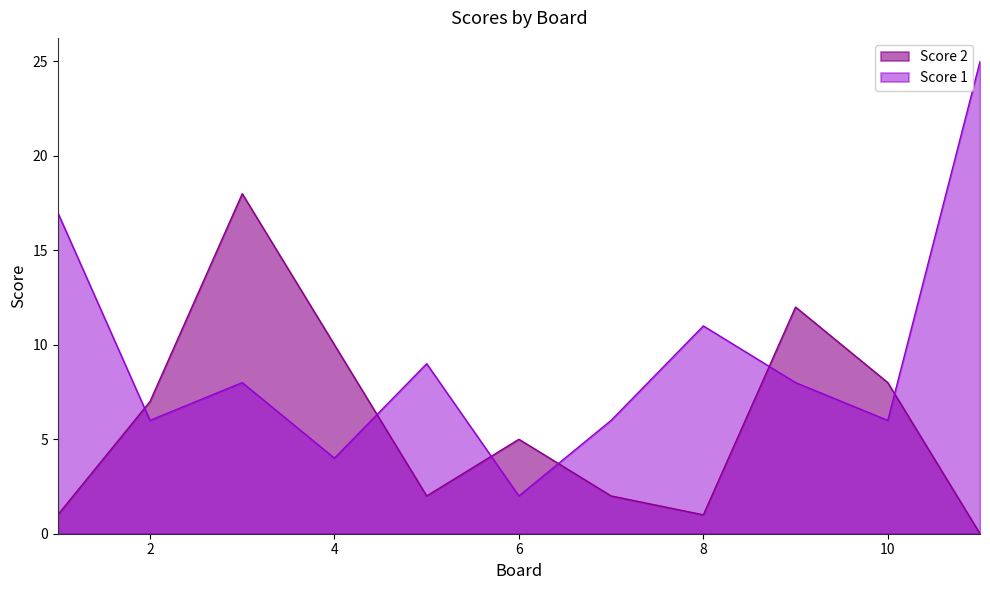

Between which two adjacent categories do Score 2 and Score 1 first intersect?

1 and 2